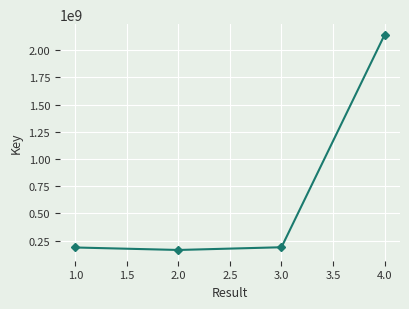

What is the label of the 4th point from the left?

4.0